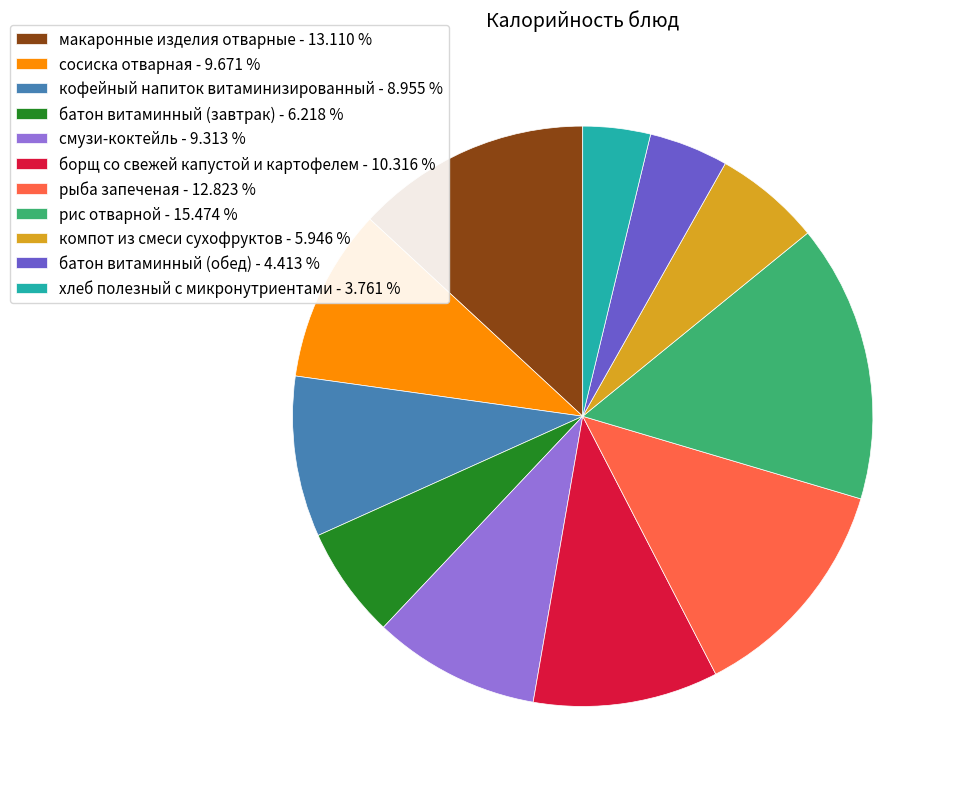

What is the largest slice in the pie chart?

рис отварной